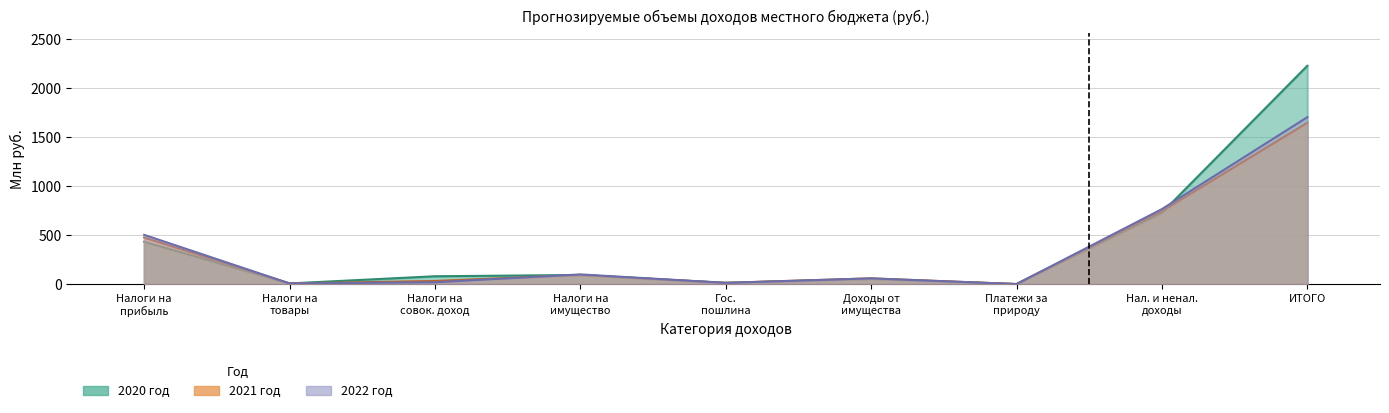

Which series has the largest total across all categories?

2020 год